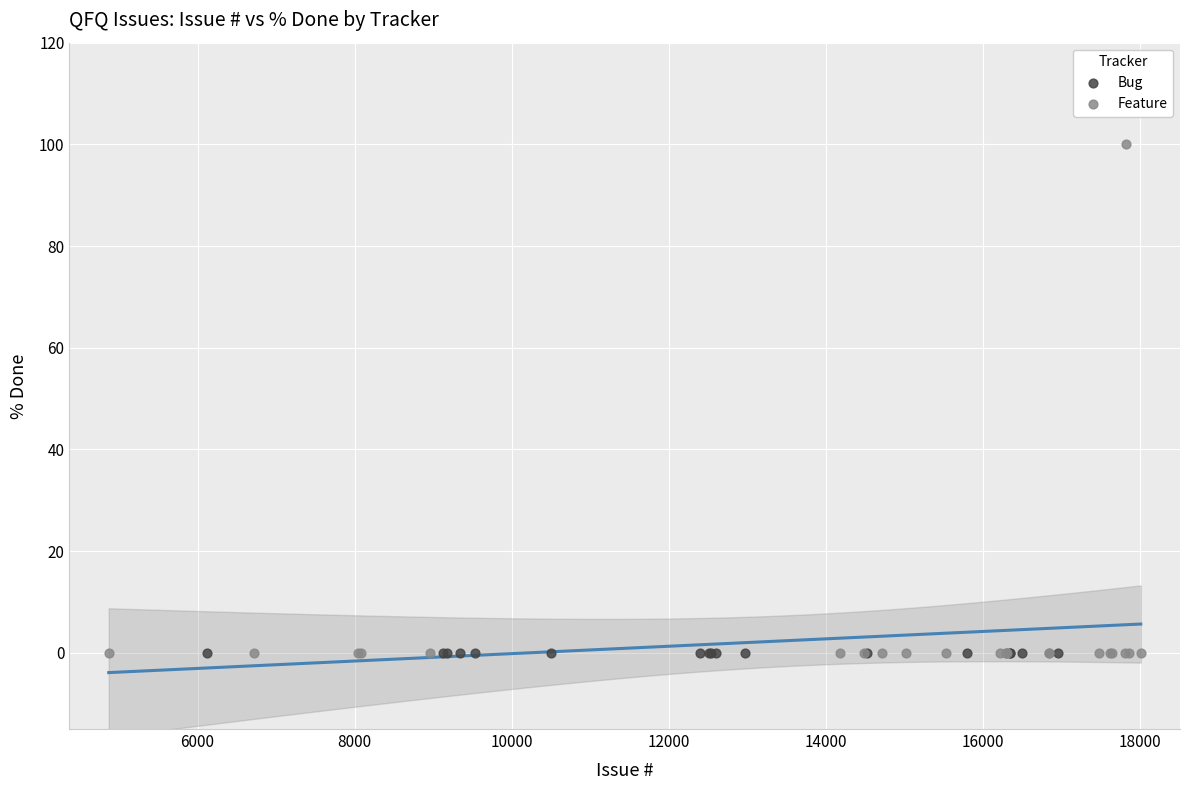

Which series contains the highest Y value?

Feature